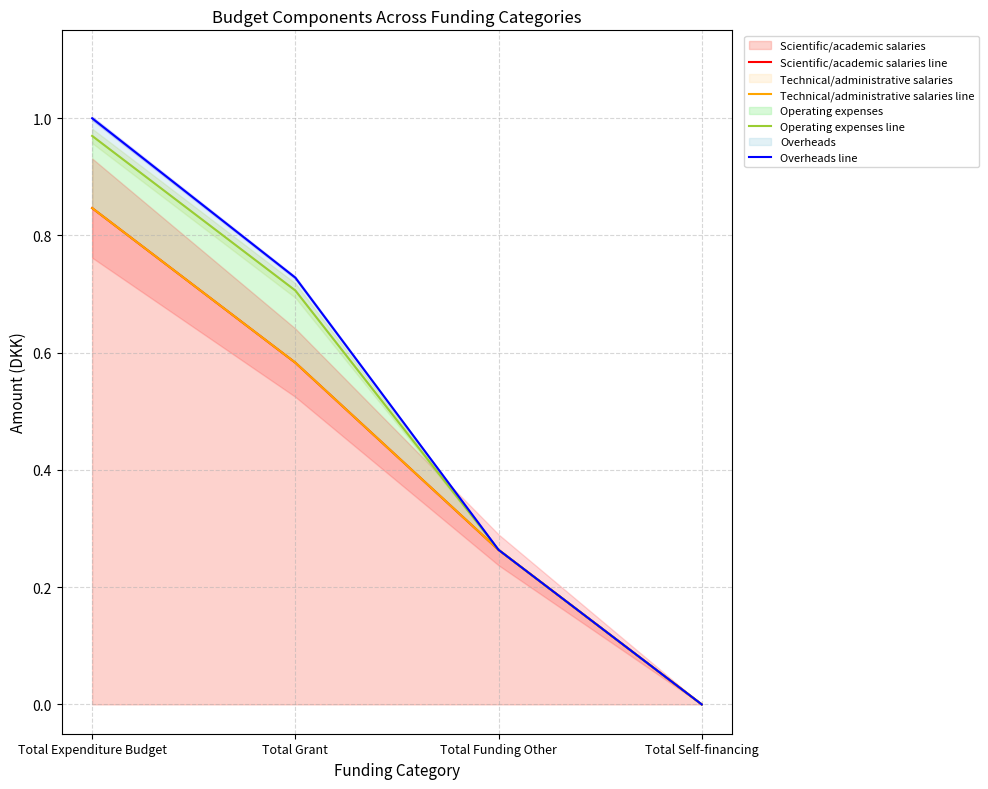

True or false: Technical/administrative salaries line and Overheads line cross at least once.

False